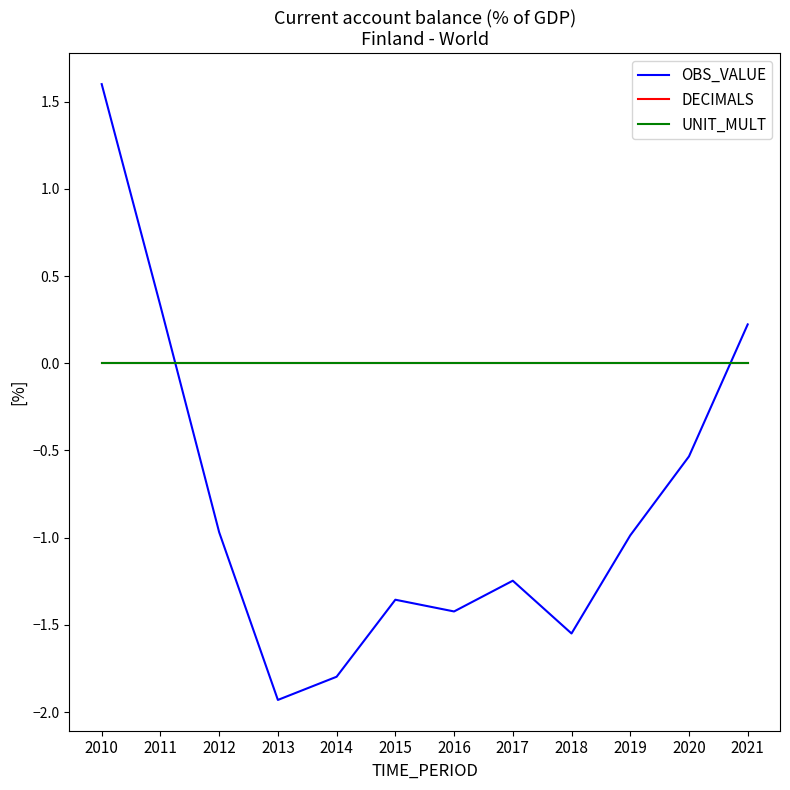

Is this an area chart (filled region under the line)?

No